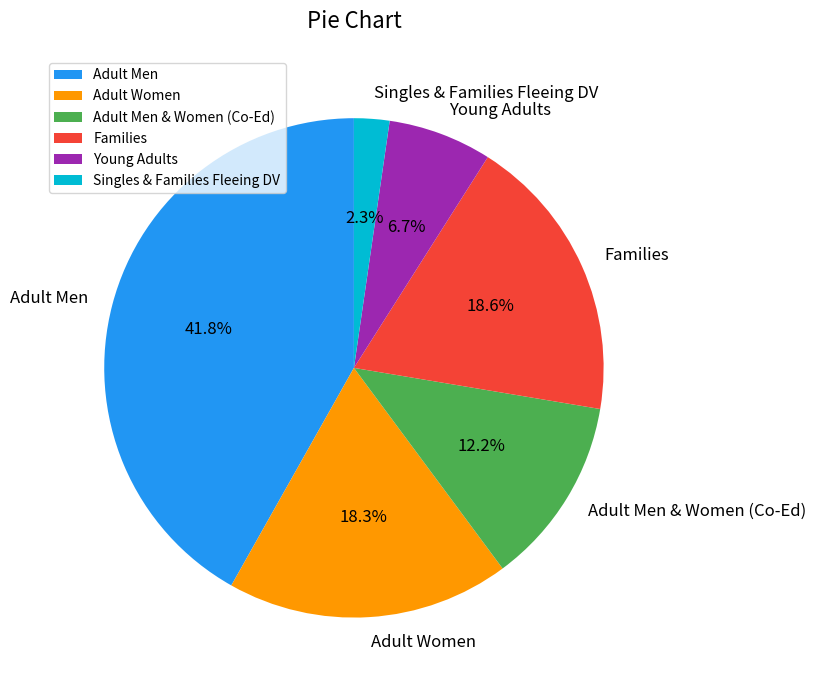

Is Young Adults the majority of the pie?

No